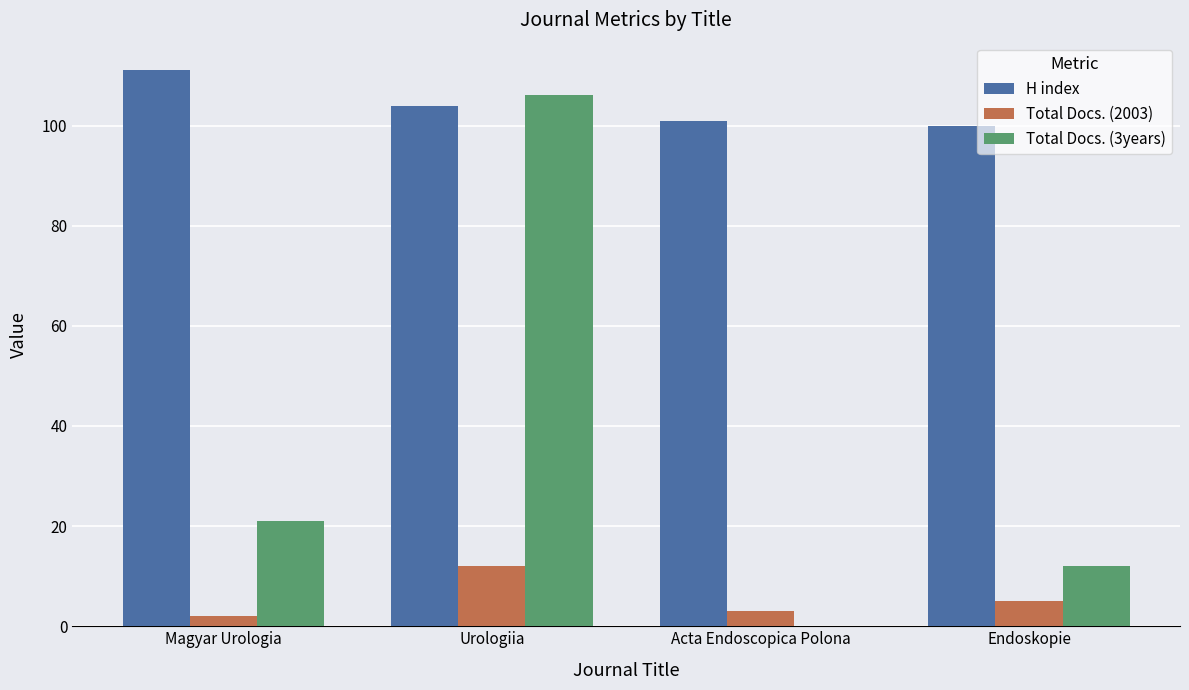

What are all the series names shown in the legend?

H index, Total Docs. (2003), Total Docs. (3years)